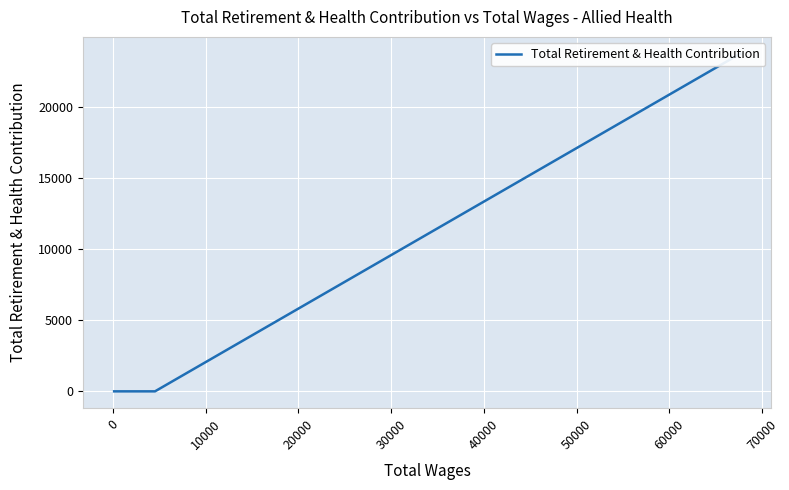

How many distinct data groups are displayed?

1